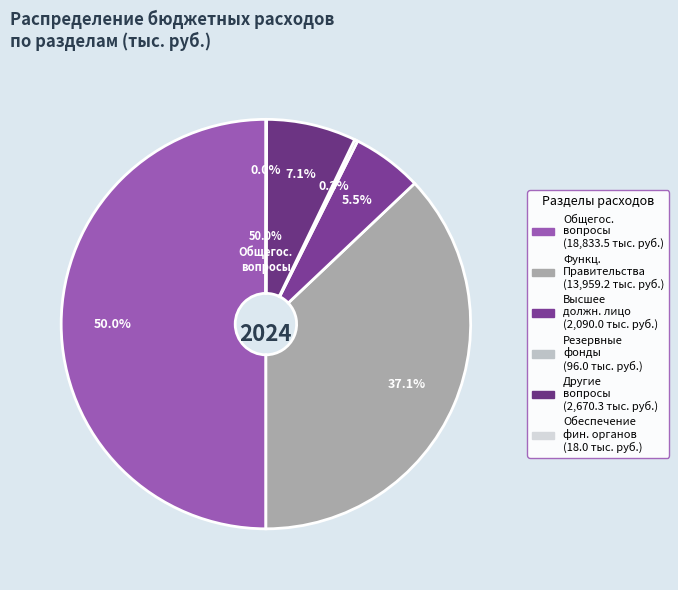

The Другие общегосударственные вопросы slice represents 7% of the pie. True or false?

True